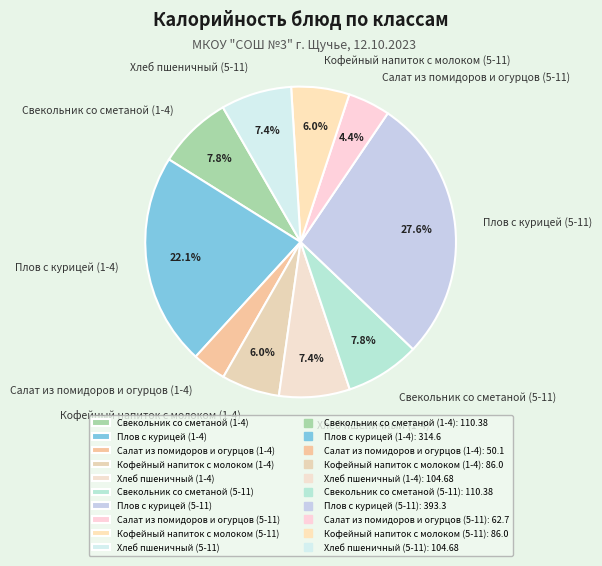

To the nearest percent, what is the average slice percentage?

10%